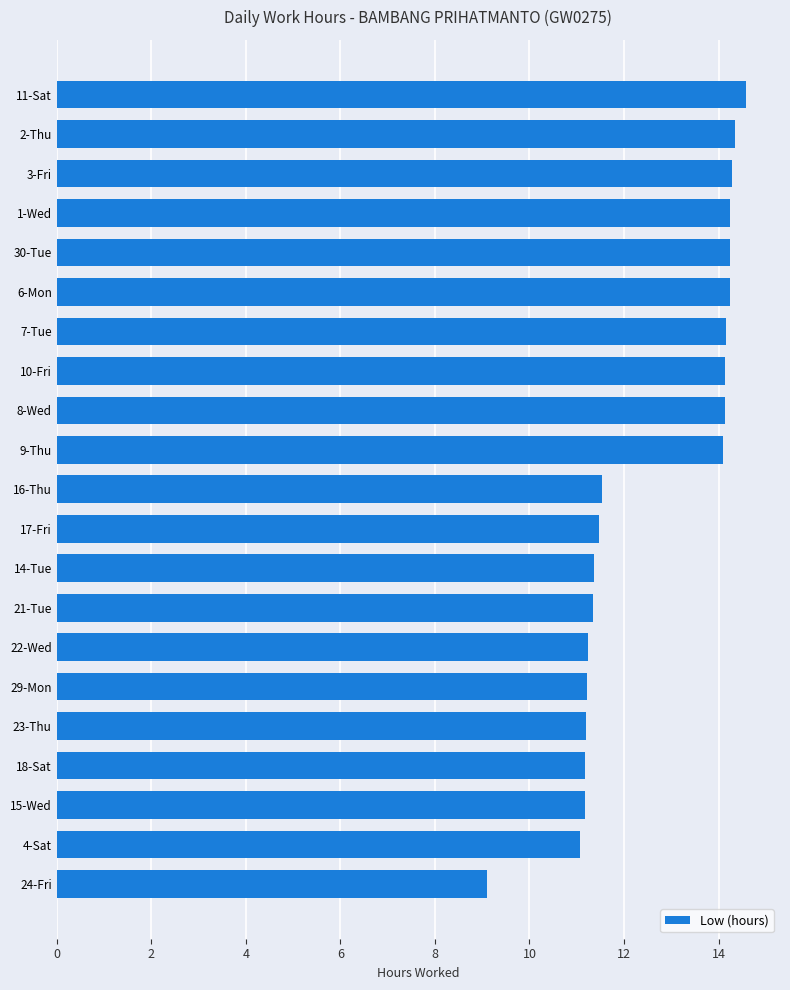

How many distinct data groups are displayed?

1